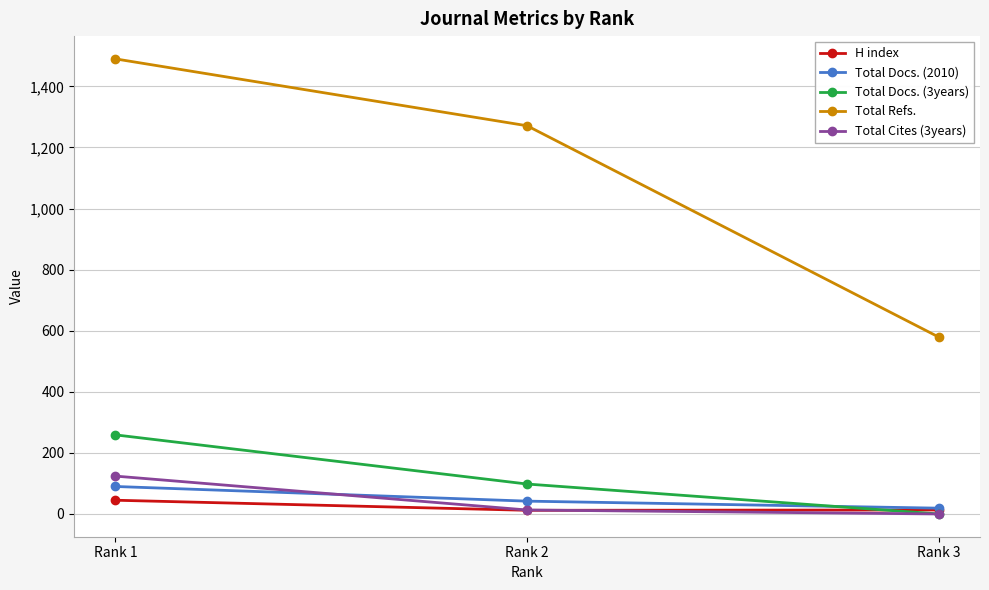

How many Total Cites (3years) values are between 0 and 124?

3